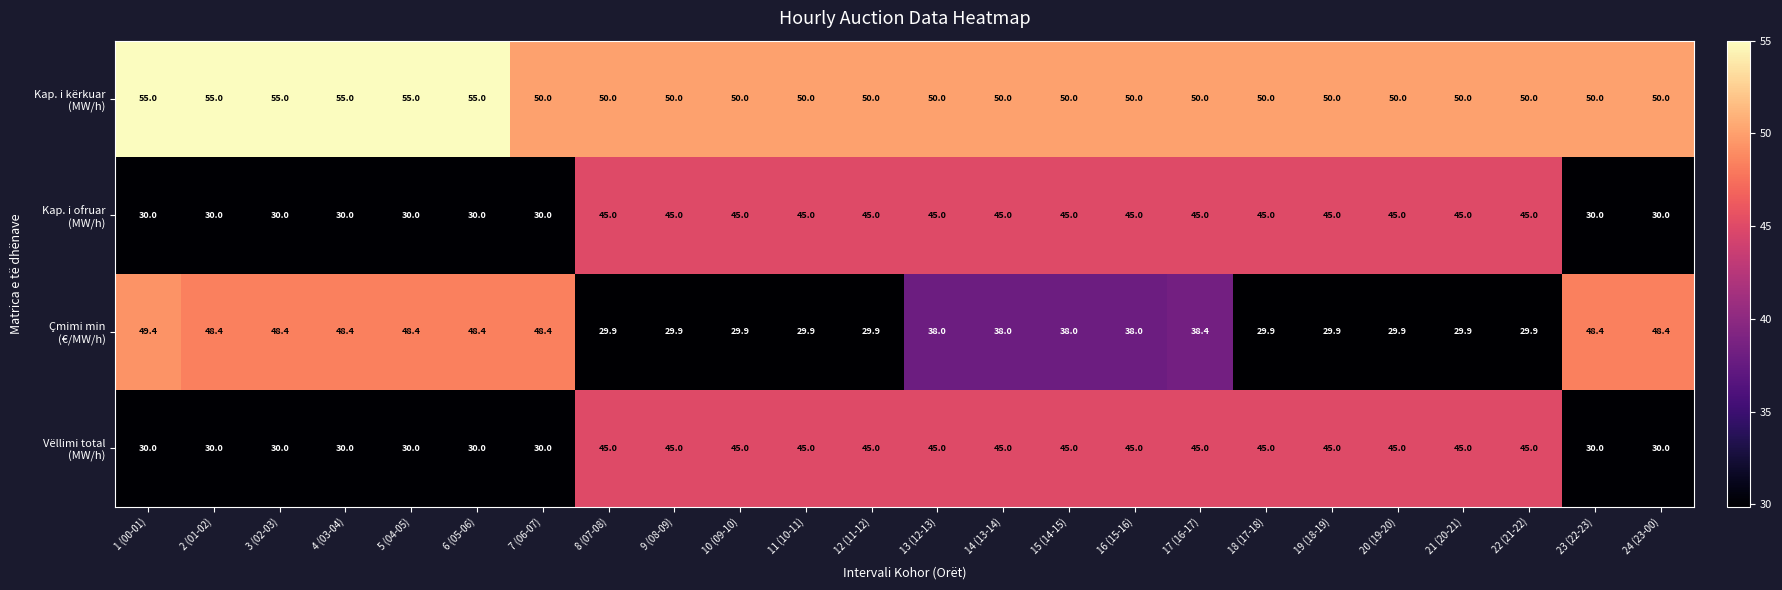

What is the spread (max minus min) of values at 6 (05-06)?

25.0